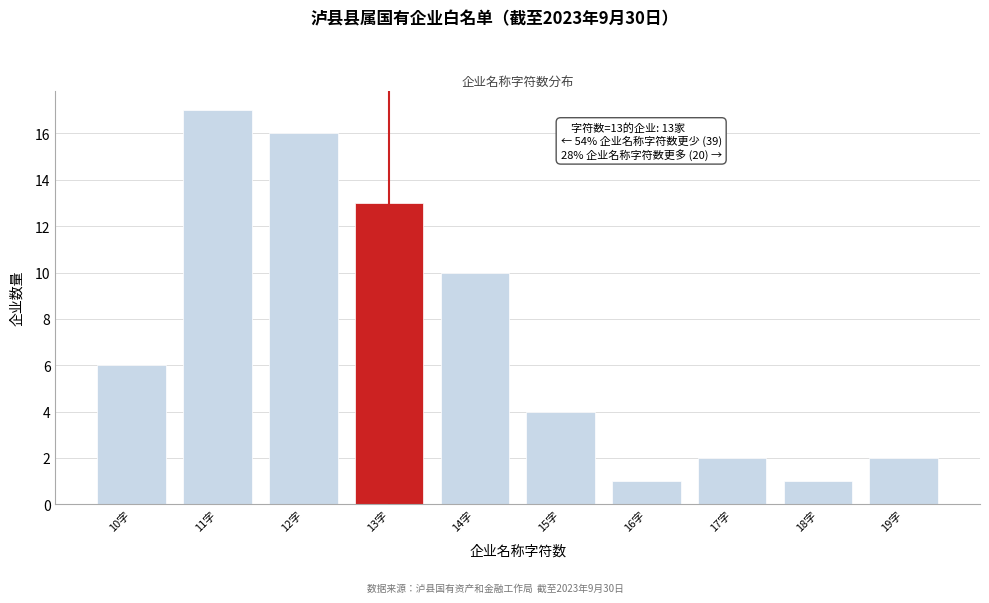

Reading right to left, transcribe all the data shown in this chart.

19字=2	18字=1	17字=2	16字=1	15字=4	14字=10	13字=13	12字=16	11字=17	10字=6